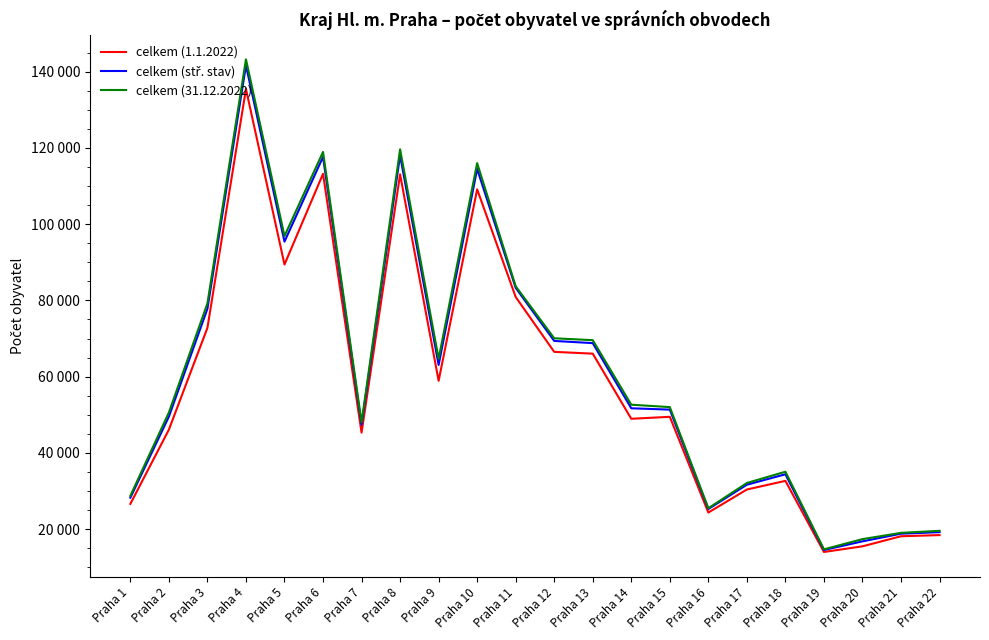

Rank the series at Praha 13 from lowest to highest value.

celkem (1.1.2022), celkem (stř. stav), celkem (31.12.2022)